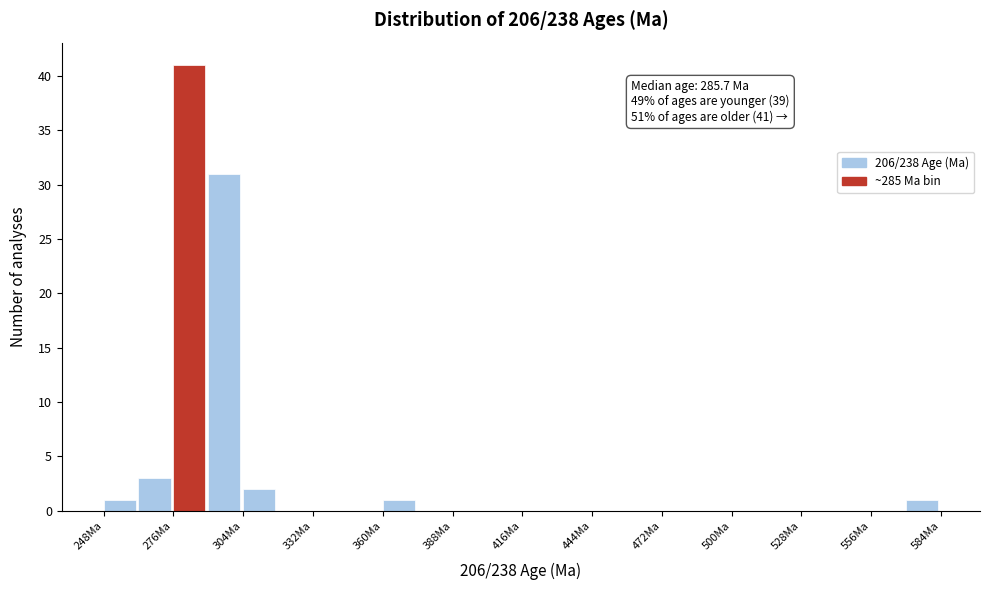

Read against the x-axis, roughly where is the centre of the tallest bar?

280